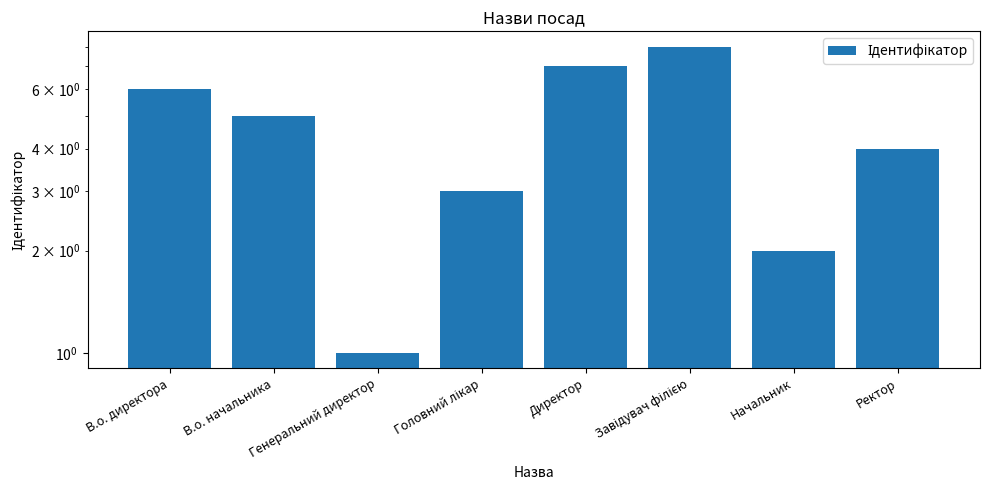

What is the label of the 2nd bar from the right?

Начальник